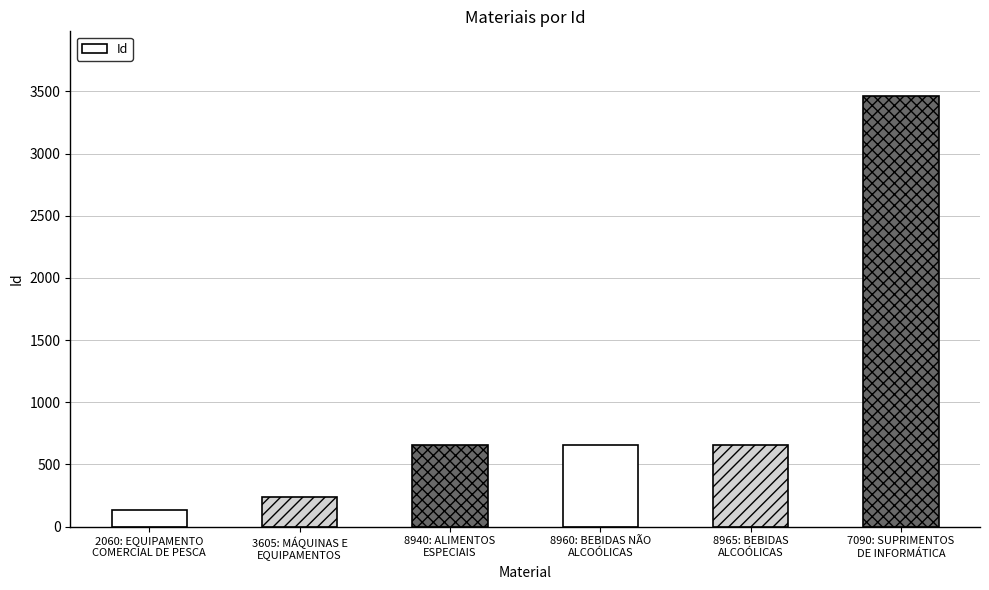

What is the greatest value displayed?

3464